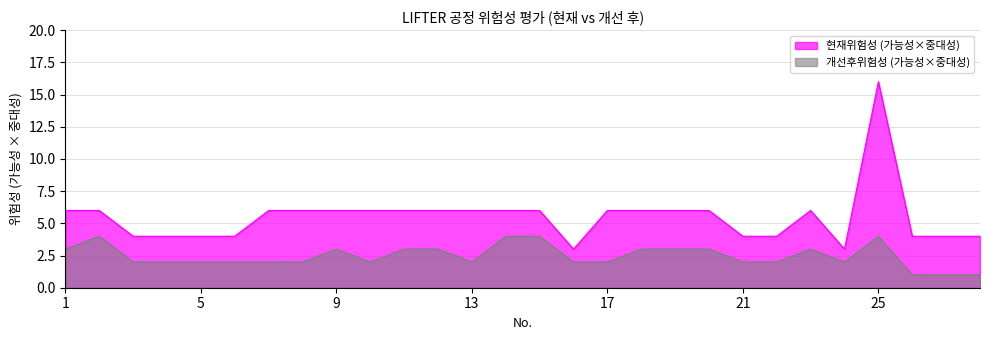

At which category does 현재위험성 (가능성×중대성) reach its first local valley?

16